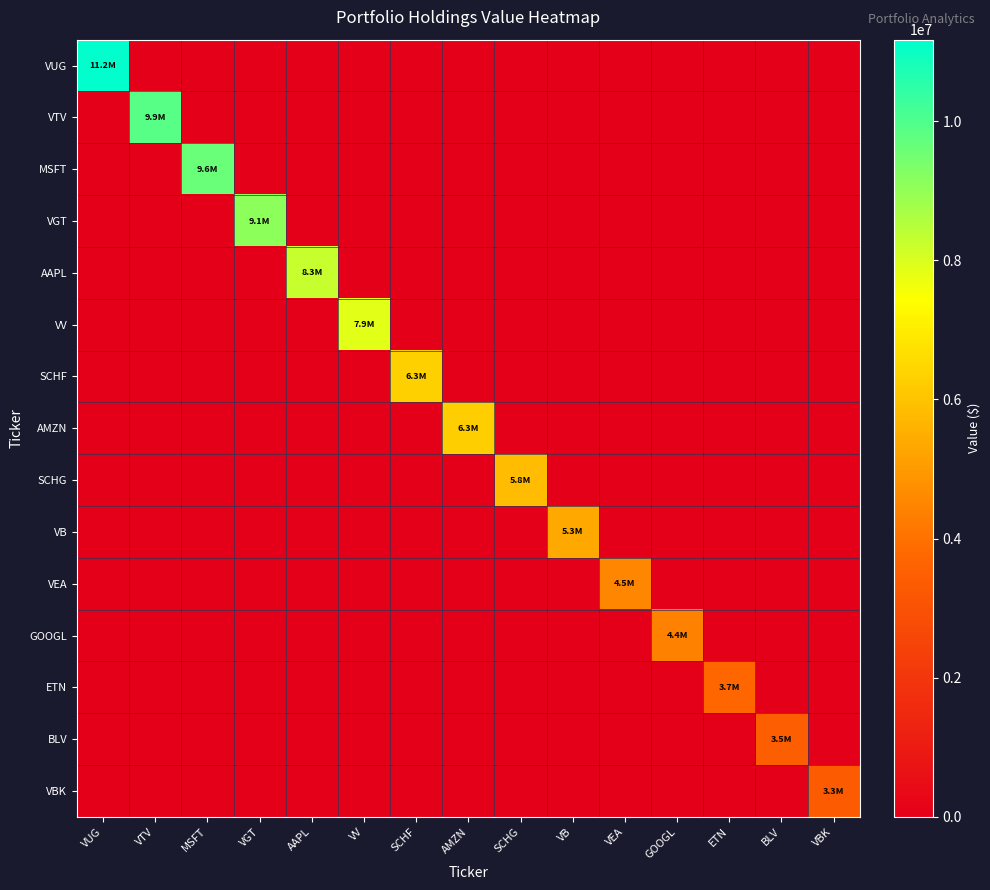

Reading right to left, transcribe all the data shown in this chart.

VUG: VBK=0	BLV=0	ETN=0	GOOGL=0	VEA=0	VB=0	SCHG=0	AMZN=0	SCHF=0	VV=0	AAPL=0	VGT=0	MSFT=0	VTV=0	VUG=11171341
VTV: VBK=0	BLV=0	ETN=0	GOOGL=0	VEA=0	VB=0	SCHG=0	AMZN=0	SCHF=0	VV=0	AAPL=0	VGT=0	MSFT=0	VTV=9900661	VUG=0
MSFT: VBK=0	BLV=0	ETN=0	GOOGL=0	VEA=0	VB=0	SCHG=0	AMZN=0	SCHF=0	VV=0	AAPL=0	VGT=0	MSFT=9634277	VTV=0	VUG=0
VGT: VBK=0	BLV=0	ETN=0	GOOGL=0	VEA=0	VB=0	SCHG=0	AMZN=0	SCHF=0	VV=0	AAPL=0	VGT=9094199	MSFT=0	VTV=0	VUG=0
AAPL: VBK=0	BLV=0	ETN=0	GOOGL=0	VEA=0	VB=0	SCHG=0	AMZN=0	SCHF=0	VV=0	AAPL=8252668	VGT=0	MSFT=0	VTV=0	VUG=0
VV: VBK=0	BLV=0	ETN=0	GOOGL=0	VEA=0	VB=0	SCHG=0	AMZN=0	SCHF=0	VV=7859207	AAPL=0	VGT=0	MSFT=0	VTV=0	VUG=0
SCHF: VBK=0	BLV=0	ETN=0	GOOGL=0	VEA=0	VB=0	SCHG=0	AMZN=0	SCHF=6284504	VV=0	AAPL=0	VGT=0	MSFT=0	VTV=0	VUG=0
AMZN: VBK=0	BLV=0	ETN=0	GOOGL=0	VEA=0	VB=0	SCHG=0	AMZN=6264728	SCHF=0	VV=0	AAPL=0	VGT=0	MSFT=0	VTV=0	VUG=0
SCHG: VBK=0	BLV=0	ETN=0	GOOGL=0	VEA=0	VB=0	SCHG=5812192	AMZN=0	SCHF=0	VV=0	AAPL=0	VGT=0	MSFT=0	VTV=0	VUG=0
VB: VBK=0	BLV=0	ETN=0	GOOGL=0	VEA=0	VB=5332127	SCHG=0	AMZN=0	SCHF=0	VV=0	AAPL=0	VGT=0	MSFT=0	VTV=0	VUG=0
VEA: VBK=0	BLV=0	ETN=0	GOOGL=0	VEA=4521177	VB=0	SCHG=0	AMZN=0	SCHF=0	VV=0	AAPL=0	VGT=0	MSFT=0	VTV=0	VUG=0
GOOGL: VBK=0	BLV=0	ETN=0	GOOGL=4372425	VEA=0	VB=0	SCHG=0	AMZN=0	SCHF=0	VV=0	AAPL=0	VGT=0	MSFT=0	VTV=0	VUG=0
ETN: VBK=0	BLV=0	ETN=3727281	GOOGL=0	VEA=0	VB=0	SCHG=0	AMZN=0	SCHF=0	VV=0	AAPL=0	VGT=0	MSFT=0	VTV=0	VUG=0
BLV: VBK=0	BLV=3474953	ETN=0	GOOGL=0	VEA=0	VB=0	SCHG=0	AMZN=0	SCHF=0	VV=0	AAPL=0	VGT=0	MSFT=0	VTV=0	VUG=0
VBK: VBK=3327315	BLV=0	ETN=0	GOOGL=0	VEA=0	VB=0	SCHG=0	AMZN=0	SCHF=0	VV=0	AAPL=0	VGT=0	MSFT=0	VTV=0	VUG=0